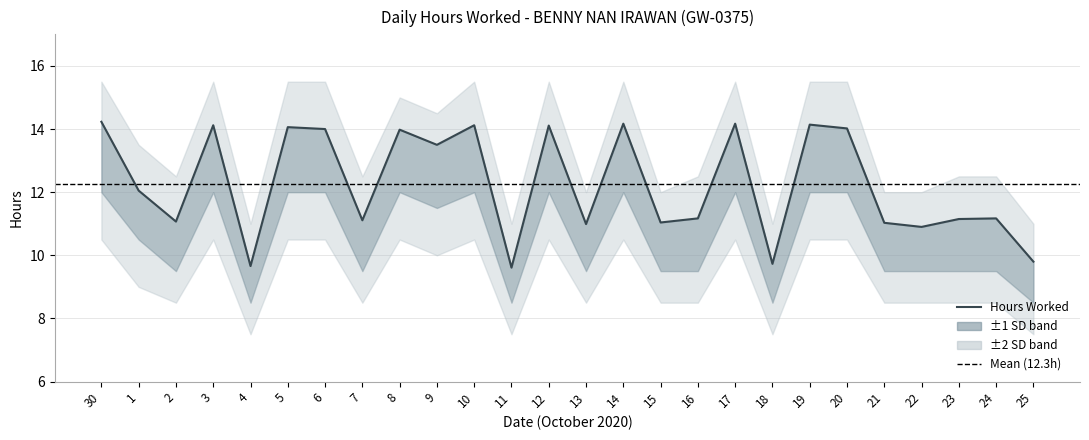

What is the ratio of the value at 9 to the value at 17?

1.0